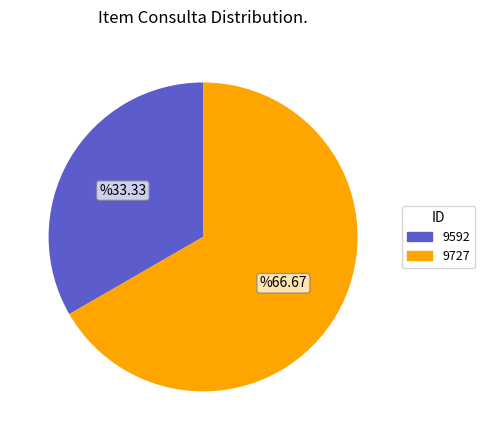

The 9592 slice represents 41% of the pie. True or false?

False